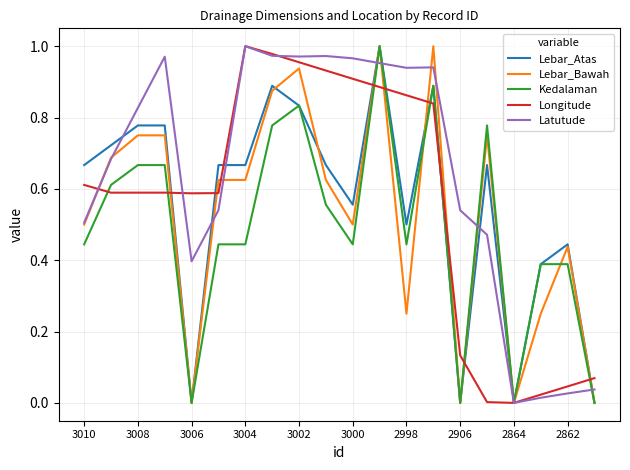

What are all the series names shown in the legend?

Lebar_Atas, Lebar_Bawah, Kedalaman, Longitude, Latutude